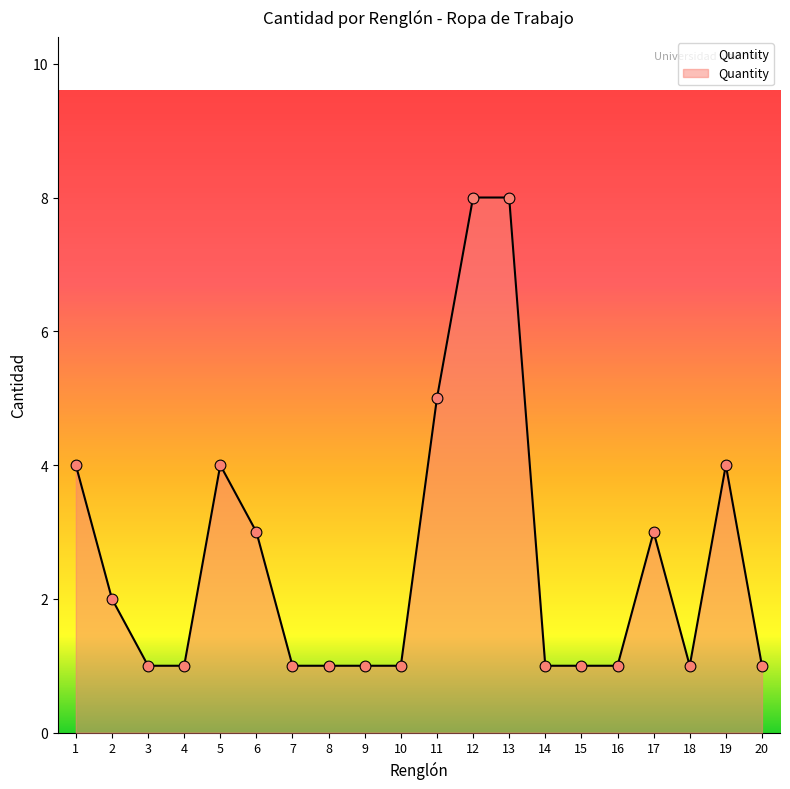

What is the change in value from 8 to 13?

+7